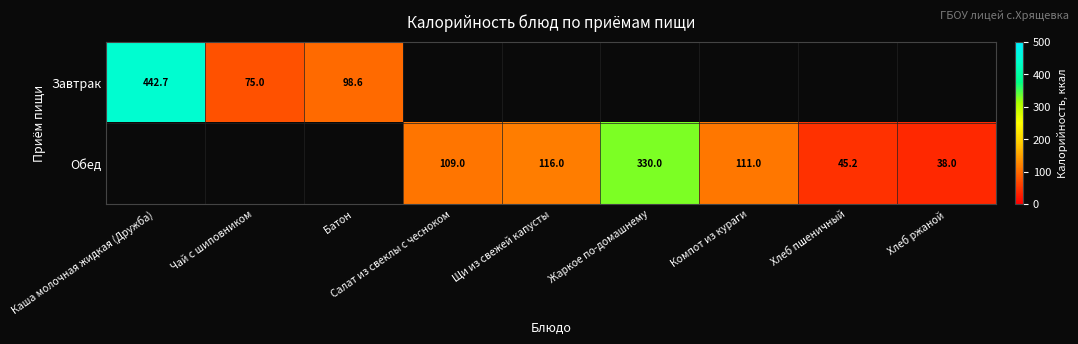

What is the maximum value shown in the chart?

442.7